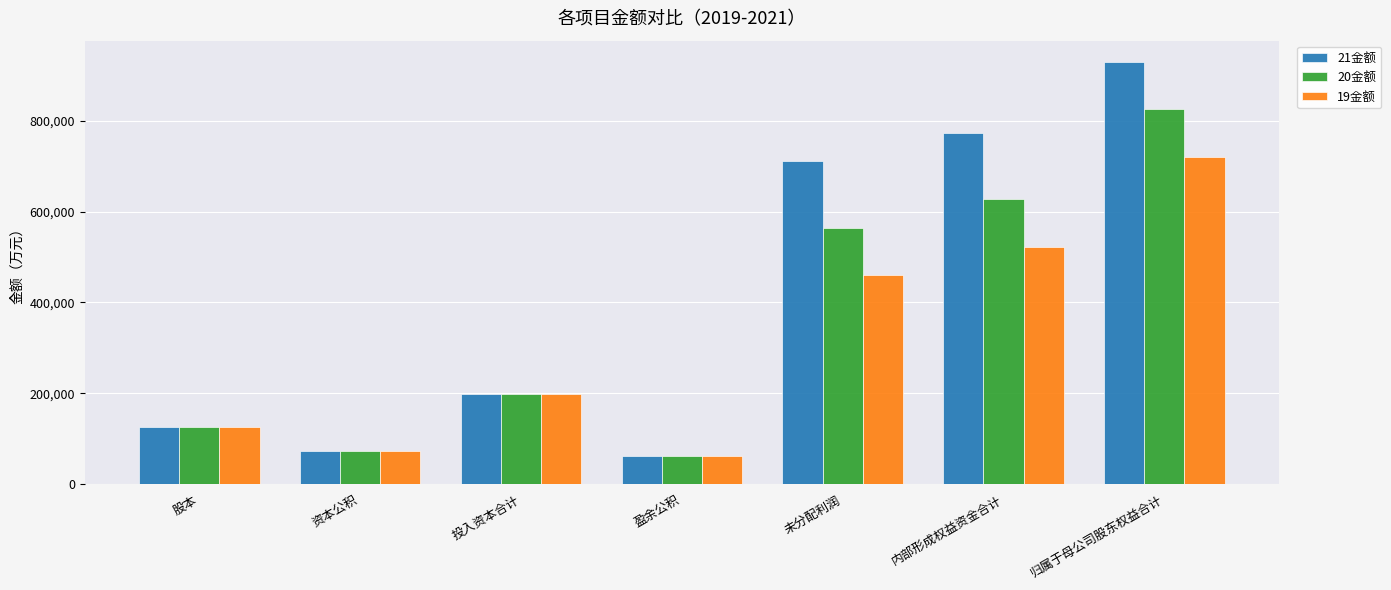

At which category does the chart reach its minimum across all series?

盈余公积